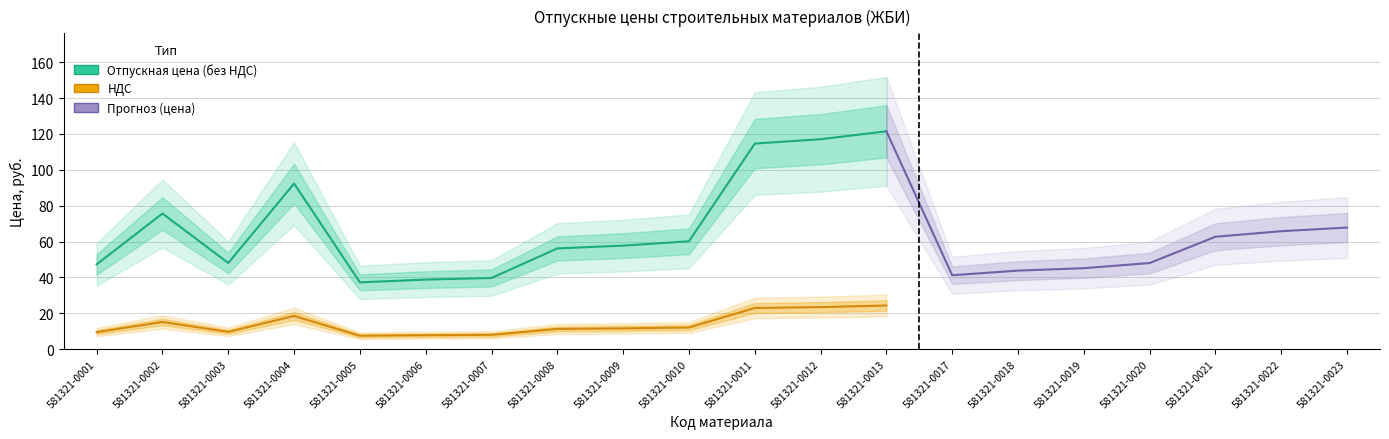

What is the difference between the second highest and second lowest values in the Отпускная цена (без НДС) series?

78.3